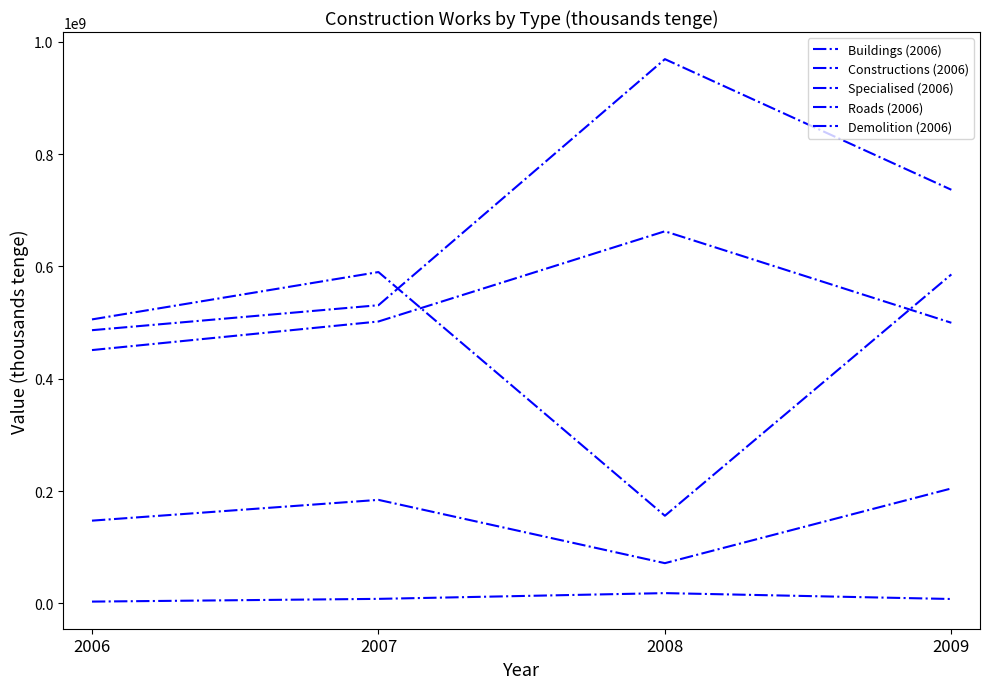

At which label does Buildings (2006) first exceed 585732575?

2007